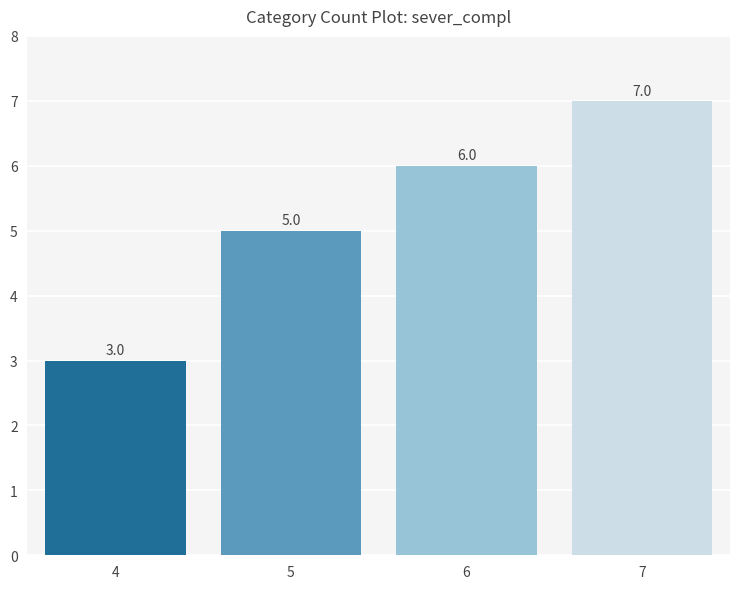

Rank the categories by value from lowest to highest.

4, 5, 6, 7